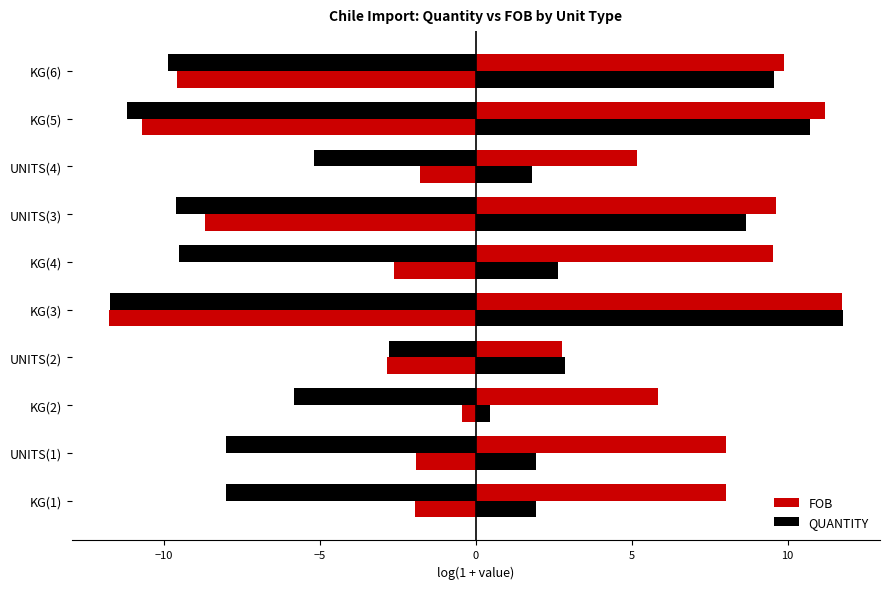

Which has a higher value, 10 or 15?

15